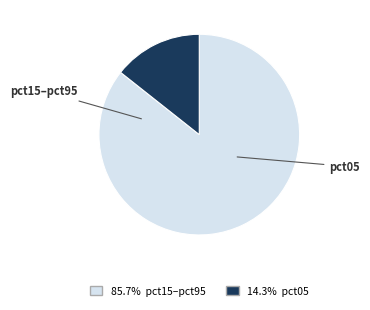

Is there any slice that represents more than half of the pie?

Yes